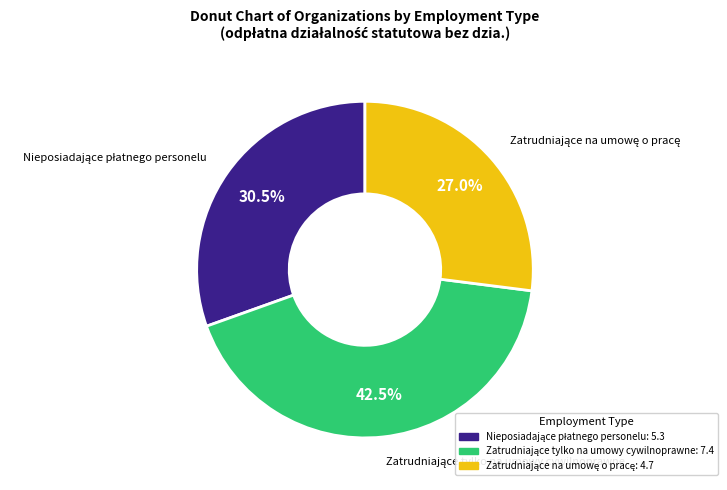

Is there any slice that represents more than half of the pie?

No